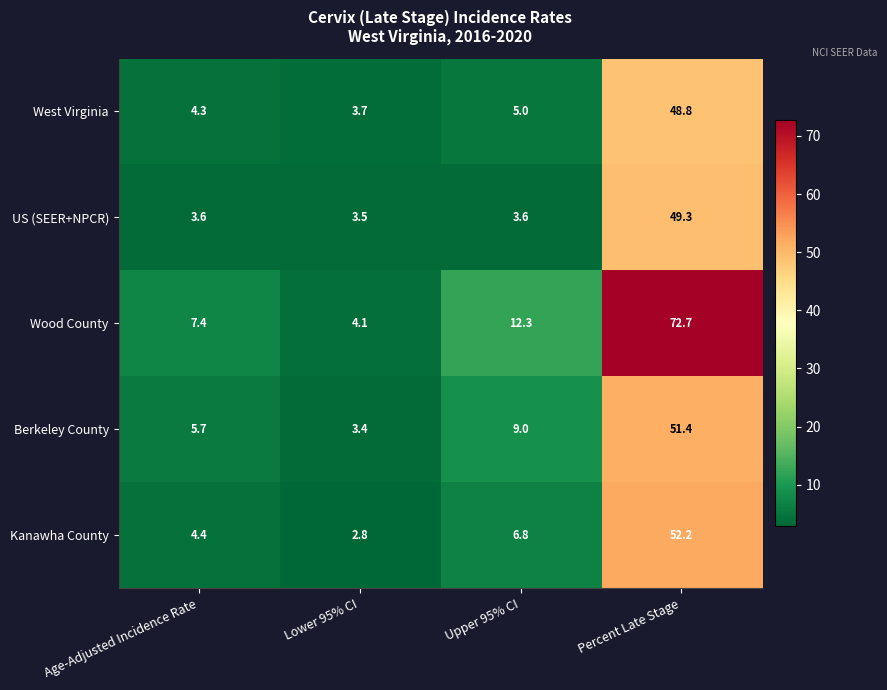

At which category is the sum across all series the highest?

Percent Late Stage